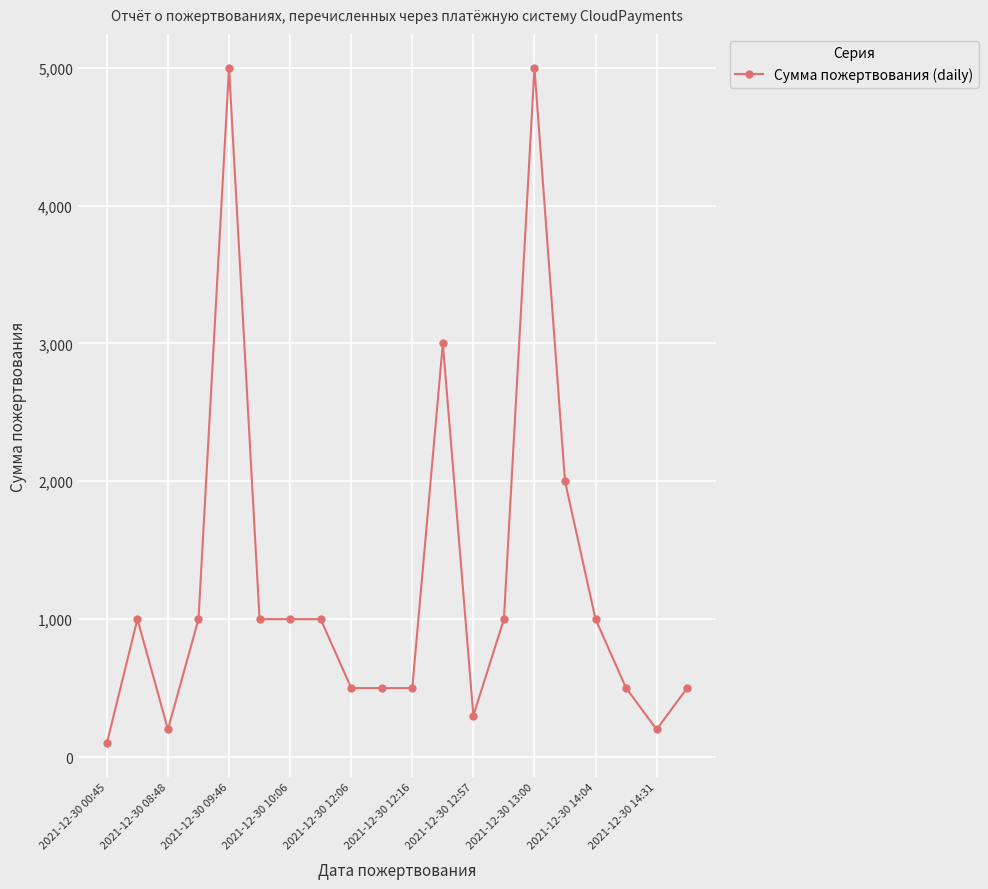

How many data points does each series have?

20